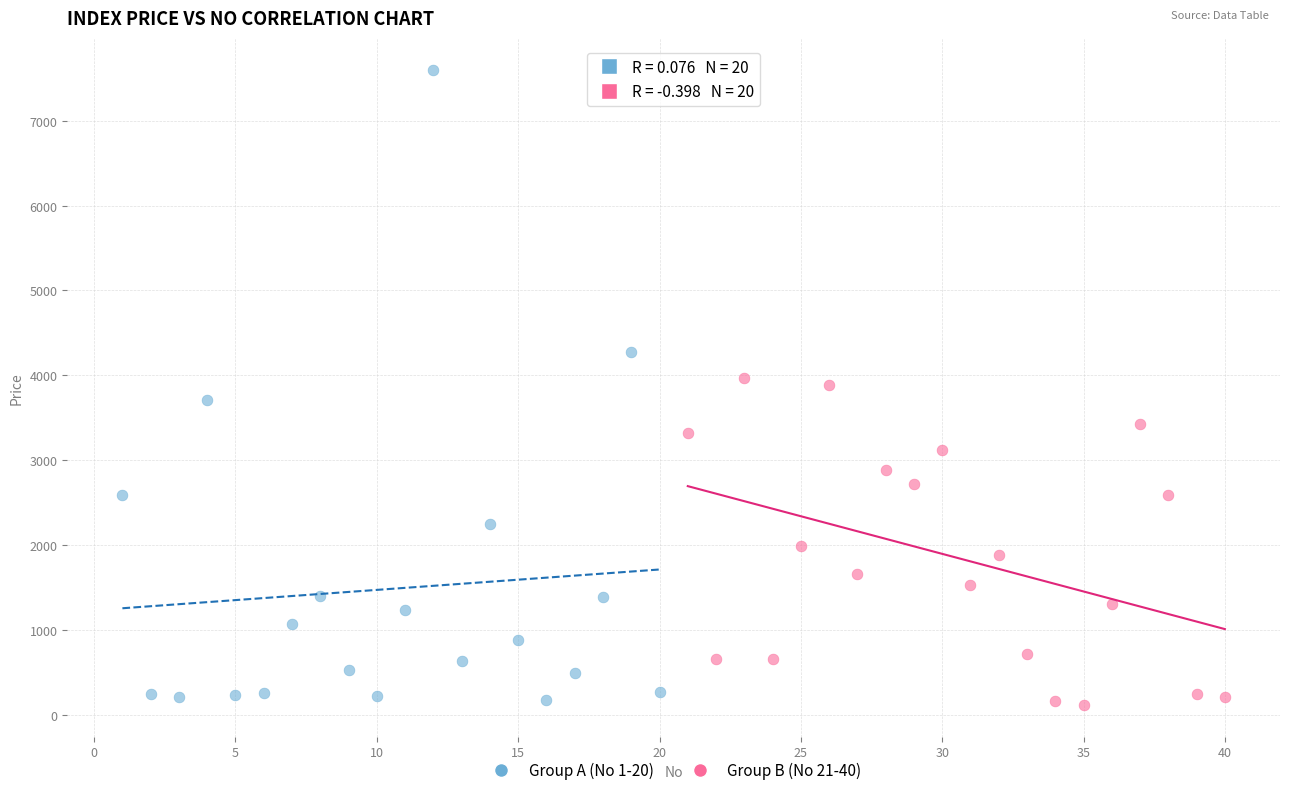

What are all the series names shown in the legend?

Group A (No 1-20), Group B (No 21-40)